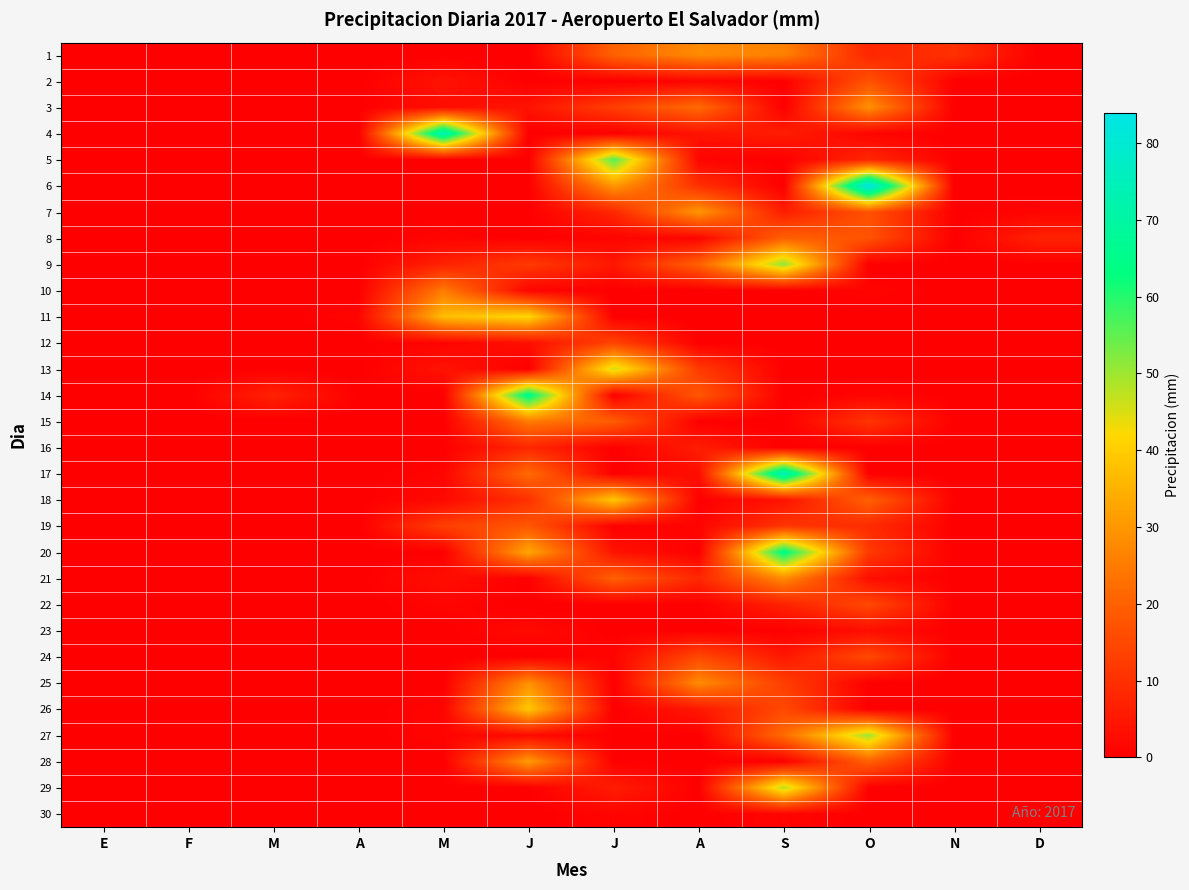

Between A and J, which is larger?

J